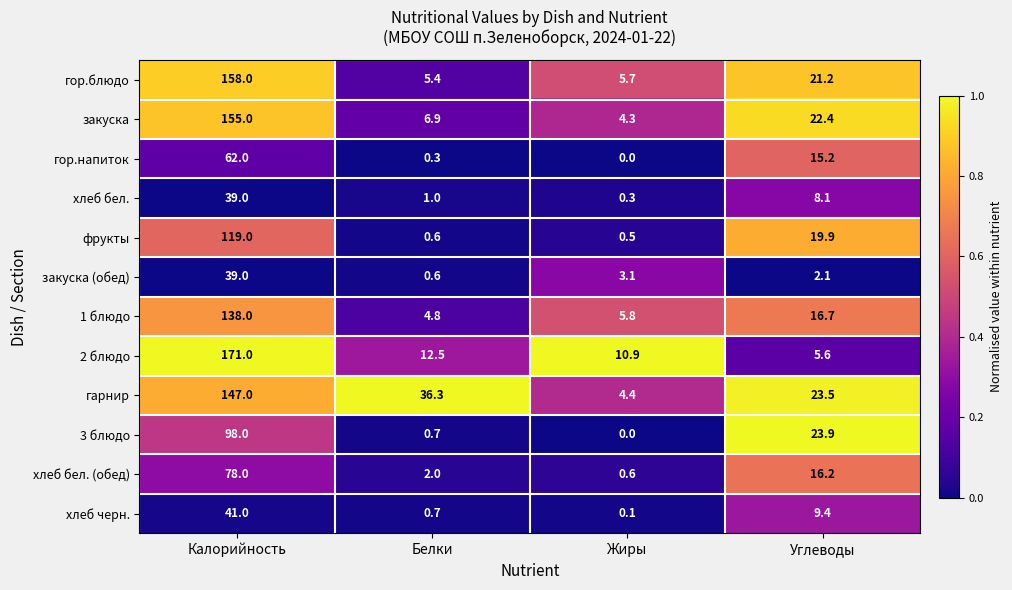

At which label does гор.блюдо reach its peak?

Калорийность